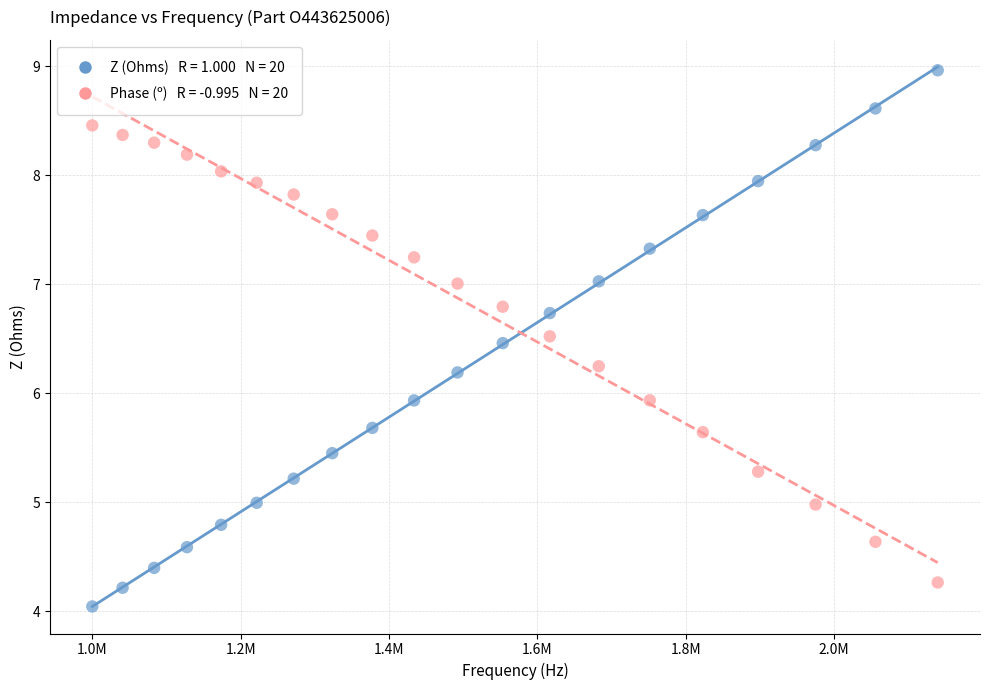

Across all data points, what is the range of Y values (max minus min)?

4.9